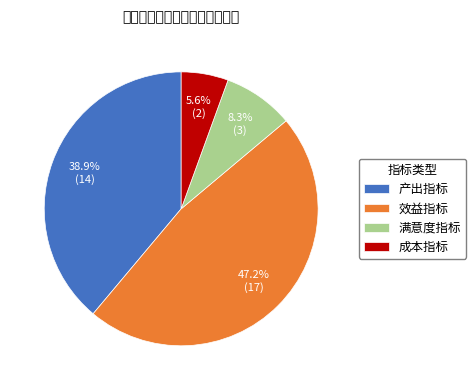

Rank the categories by value from lowest to highest.

成本指标, 满意度指标, 产出指标, 效益指标